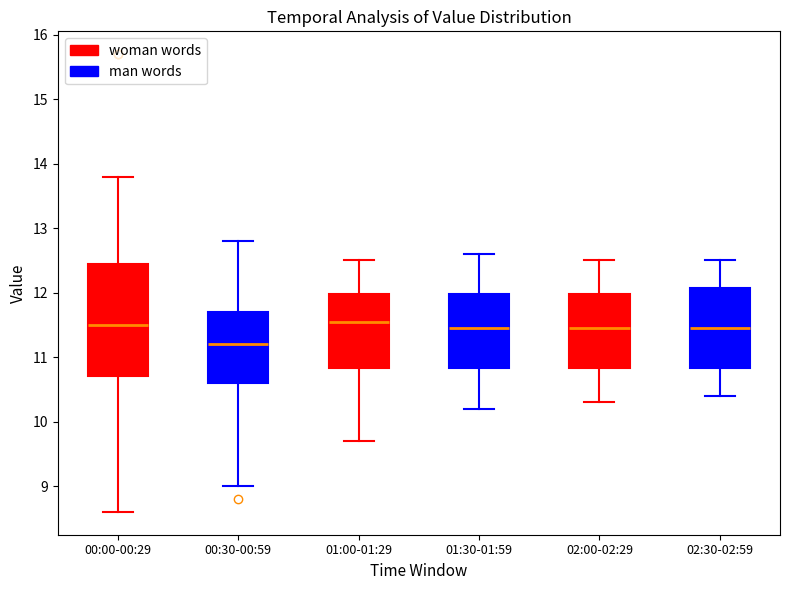

Which box is the tallest, from its lower edge to its upper edge?

00:00-00:29